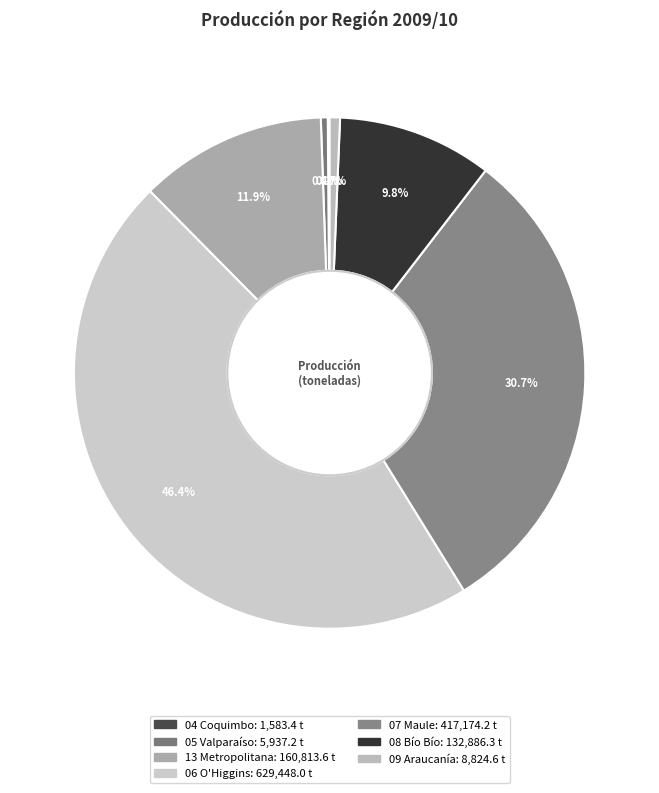

Which category has the smallest portion of the pie?

04 Coquimbo